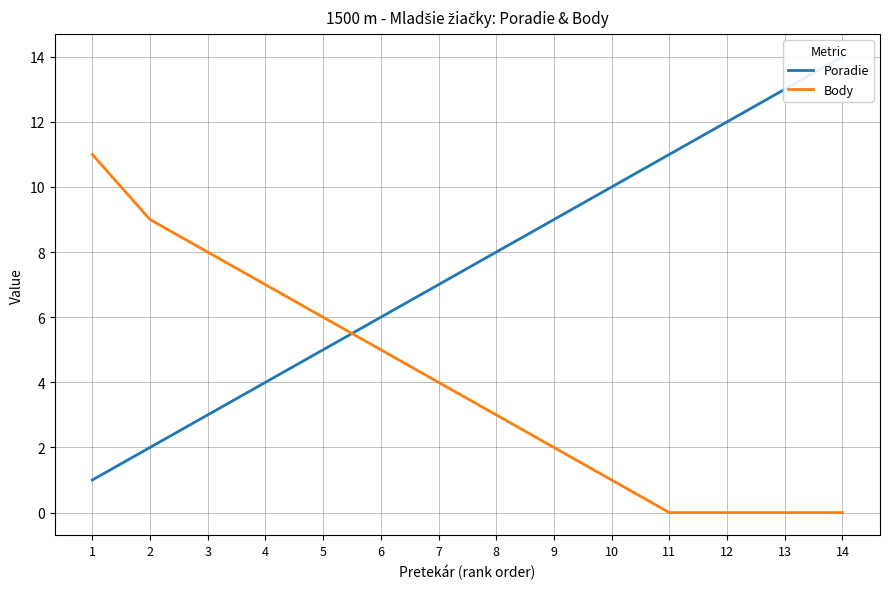

Is it true that Poradie equals 1 at 1?

False